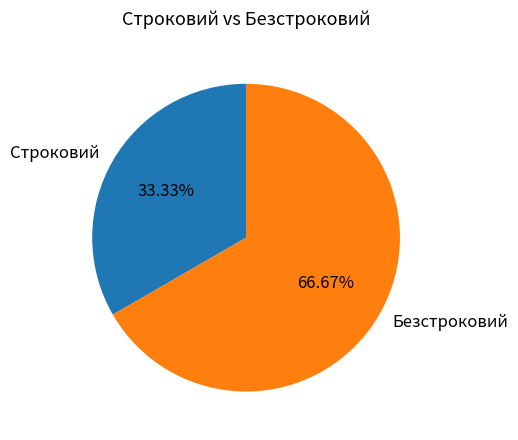

To the nearest percent, what portion does Безстроковий represent?

67%